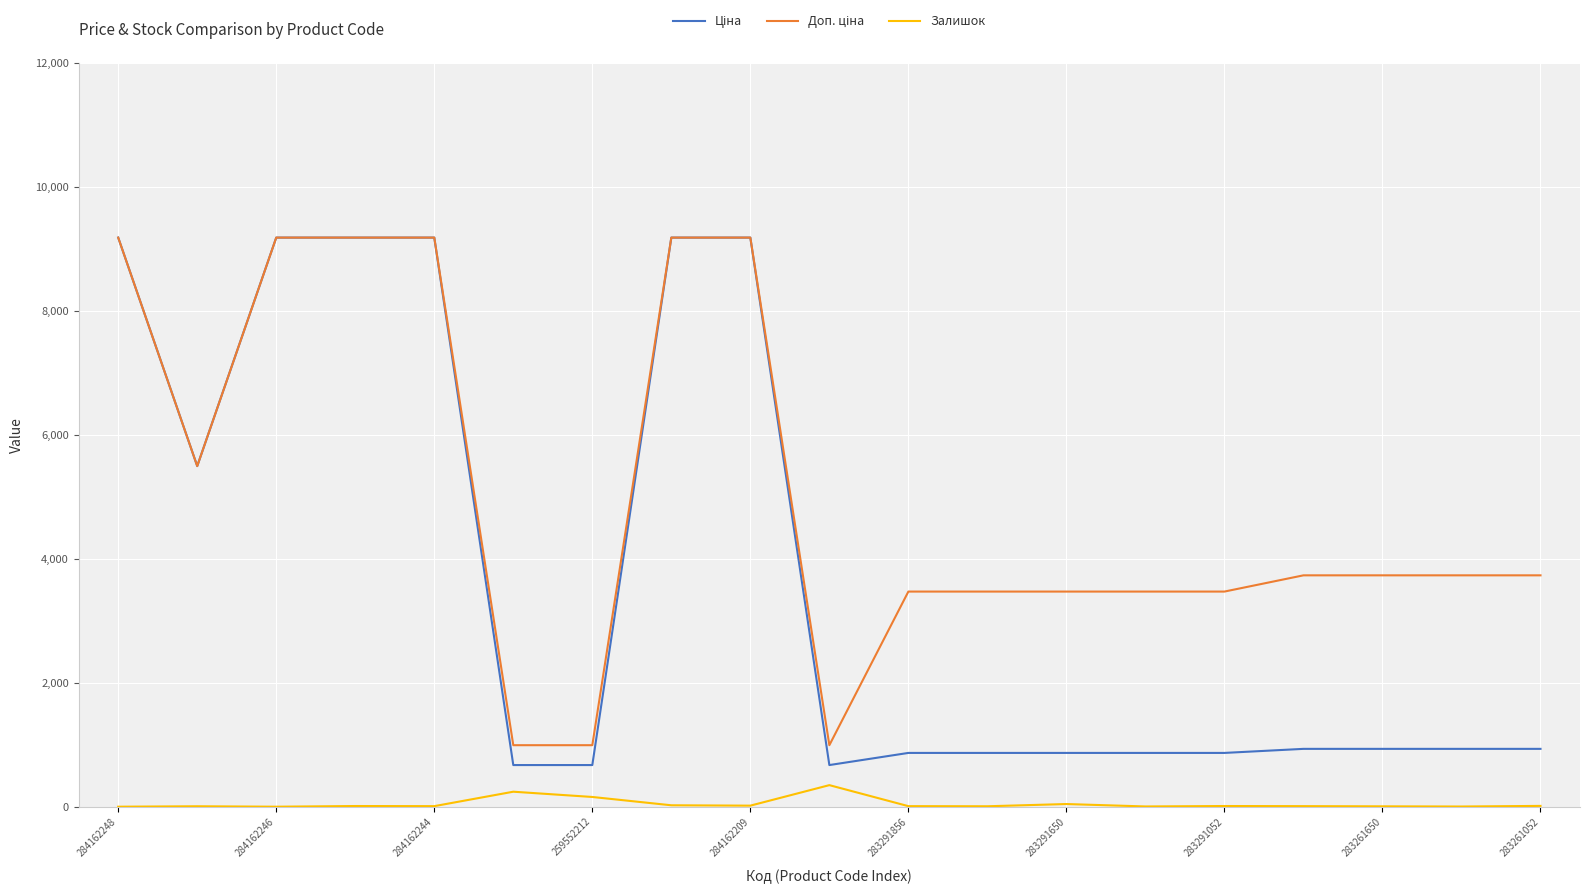

What is the spread (max minus min) of values at 284162246?

9185.1